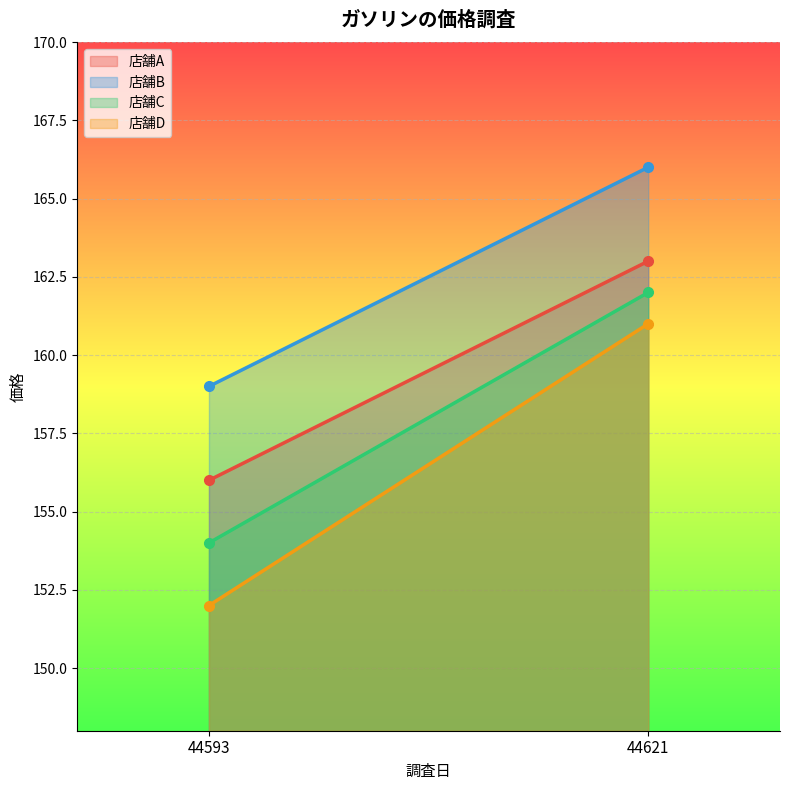

Where is 店舗D nearest to the value 156?

44593